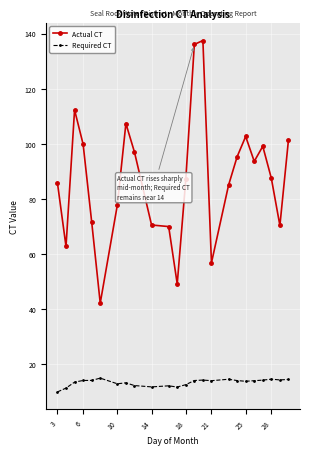

List the series in order of their overall mean, lowest first.

Required CT, Actual CT